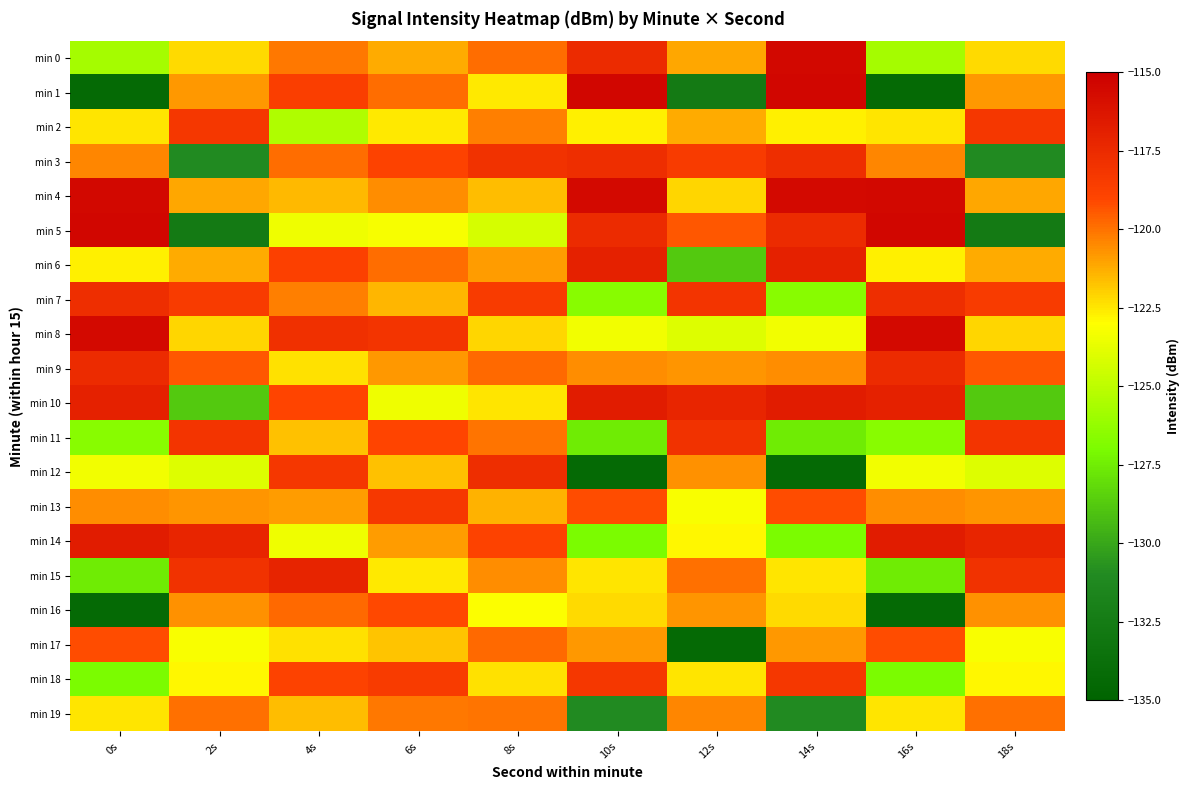

Which label corresponds to the smallest value in the chart?

10s